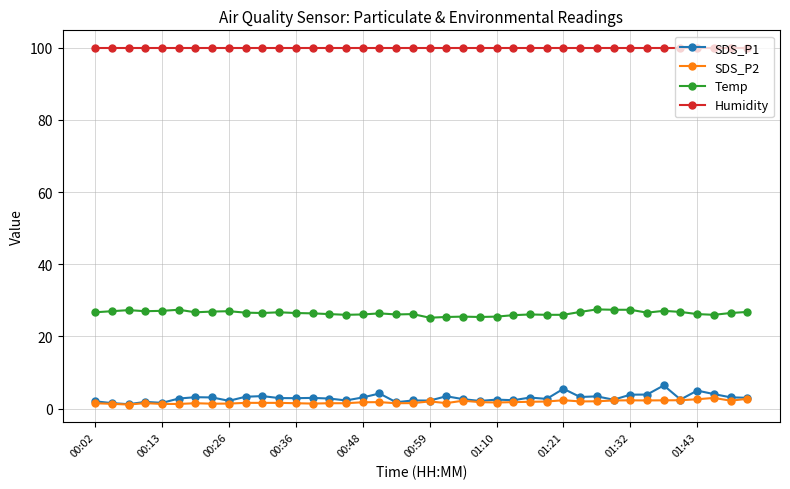

True or false: Humidity and SDS_P2 cross at least once.

False